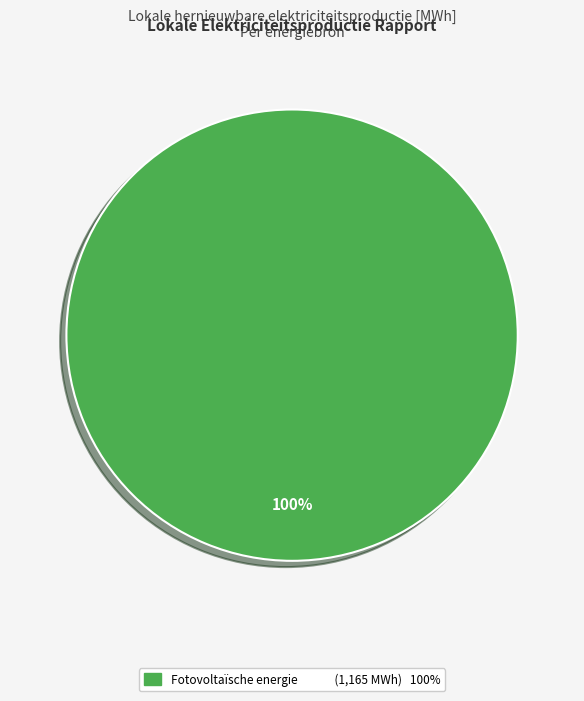

Is there a majority slice in this chart?

Yes